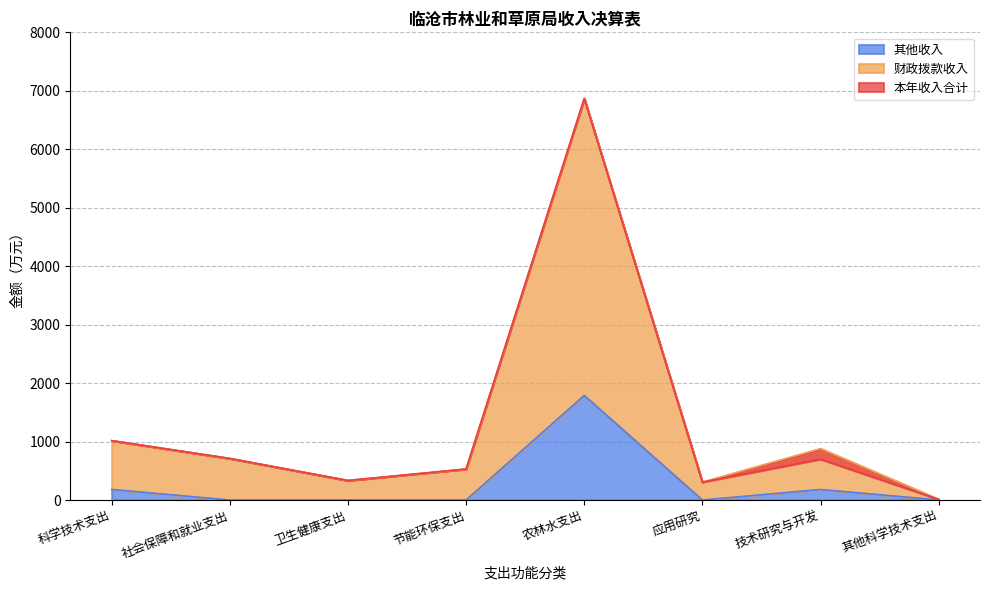

What is the maximum value for 其他收入?

1788.6